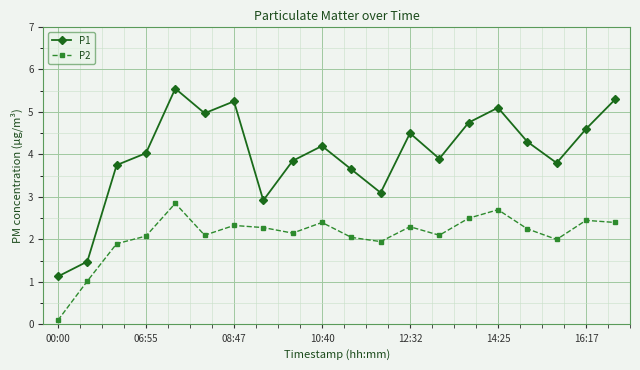

Which series has the widest spread of values?

P1